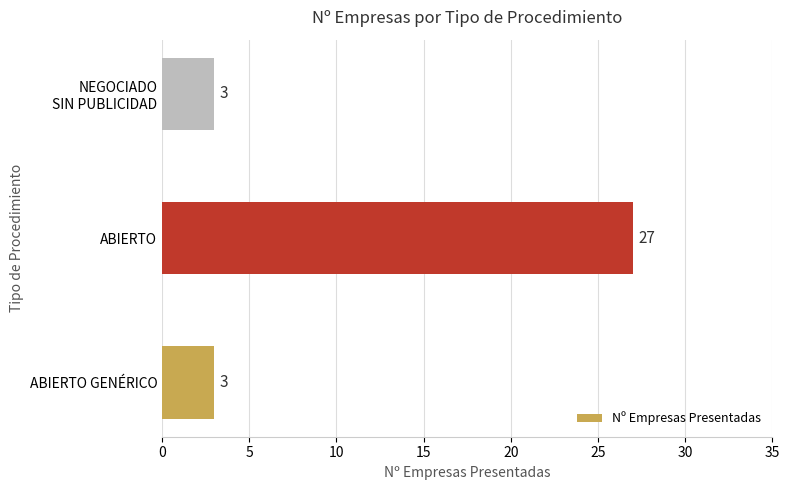

What is the average value?

11